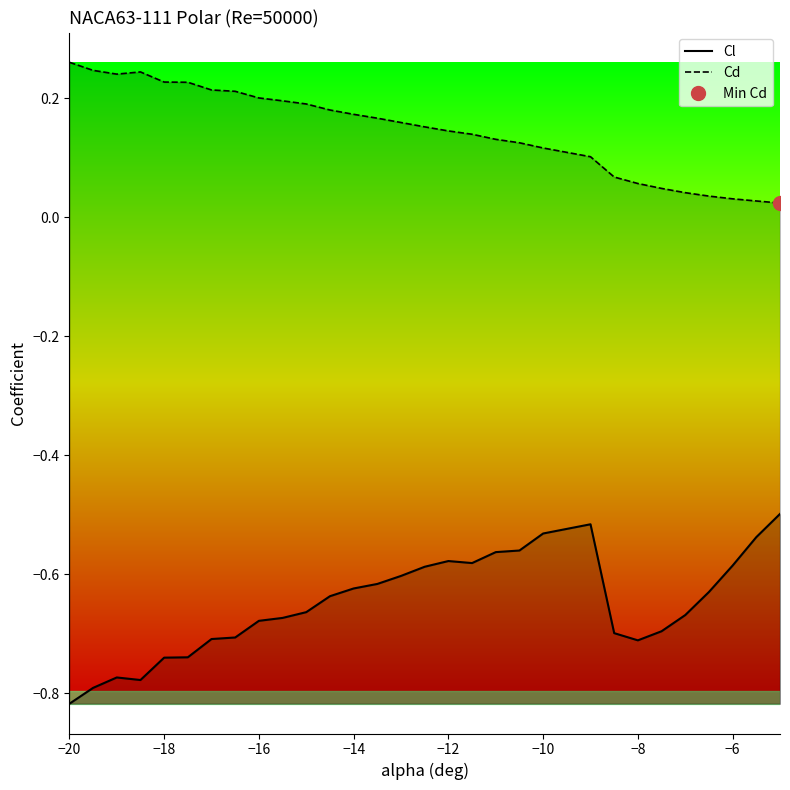

Reading right to left, list all the values displayed in this chart.

Cl: -0.5	-0.5	-0.6	-0.6	-0.7	-0.7	-0.7	-0.7	-0.5	-0.5	-0.6	-0.6	-0.6	-0.6	-0.6	-0.6	-0.6	-0.6	-0.6	-0.7	-0.7	-0.7	-0.7	-0.7	-0.7	-0.7	-0.8	-0.8	-0.8	-0.8
Cd: 0.0	0.0	0.0	0.0	0.0	0.0	0.1	0.1	0.1	0.1	0.1	0.1	0.1	0.1	0.2	0.2	0.2	0.2	0.2	0.2	0.2	0.2	0.2	0.2	0.2	0.2	0.2	0.2	0.2	0.3